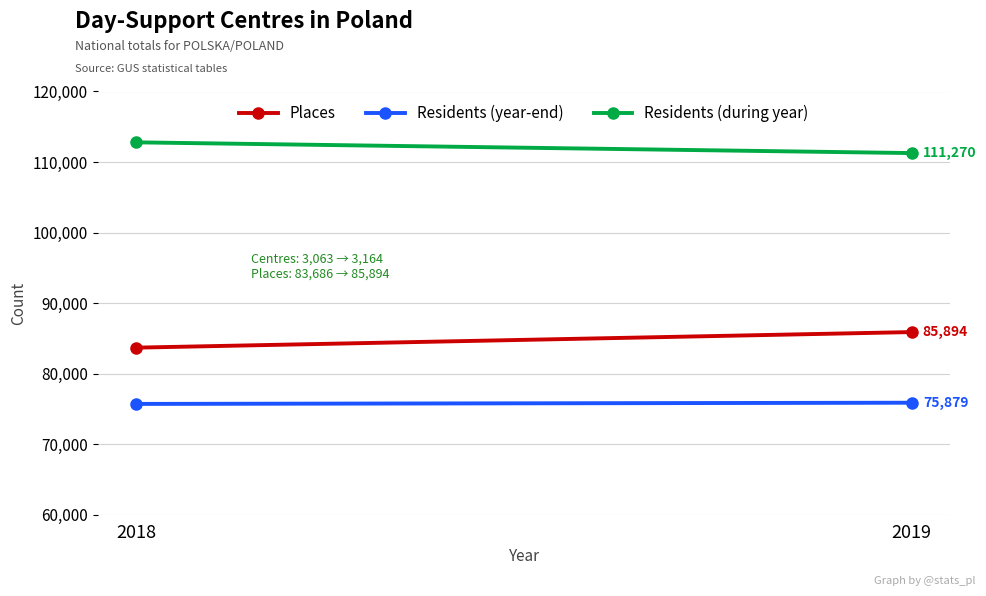

What is the difference between the Residents (during year) values at 2019 and 2018?

1522